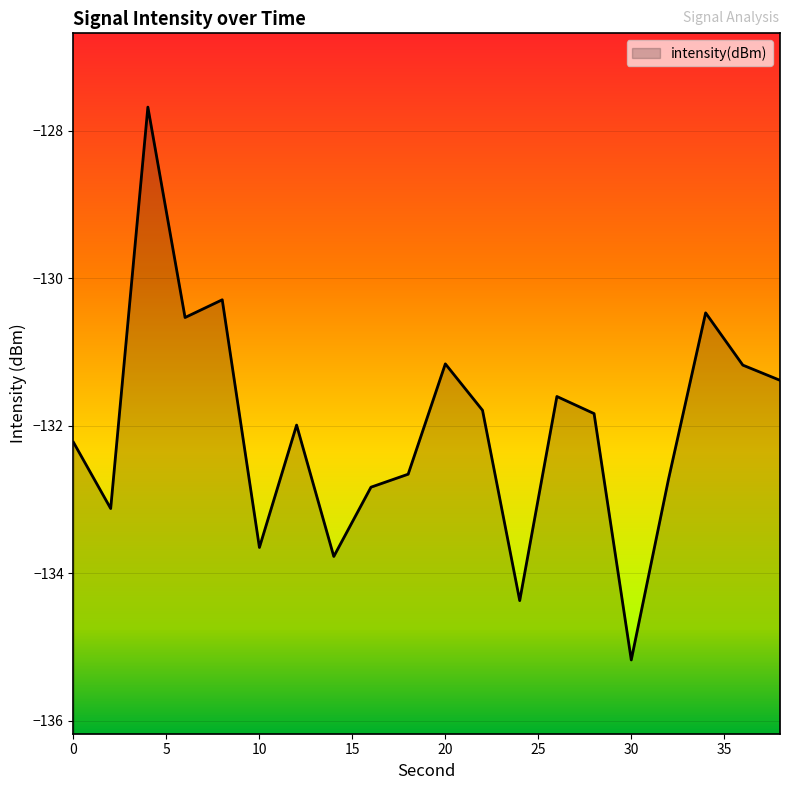

What is the difference between the second highest and second lowest values?

4.1